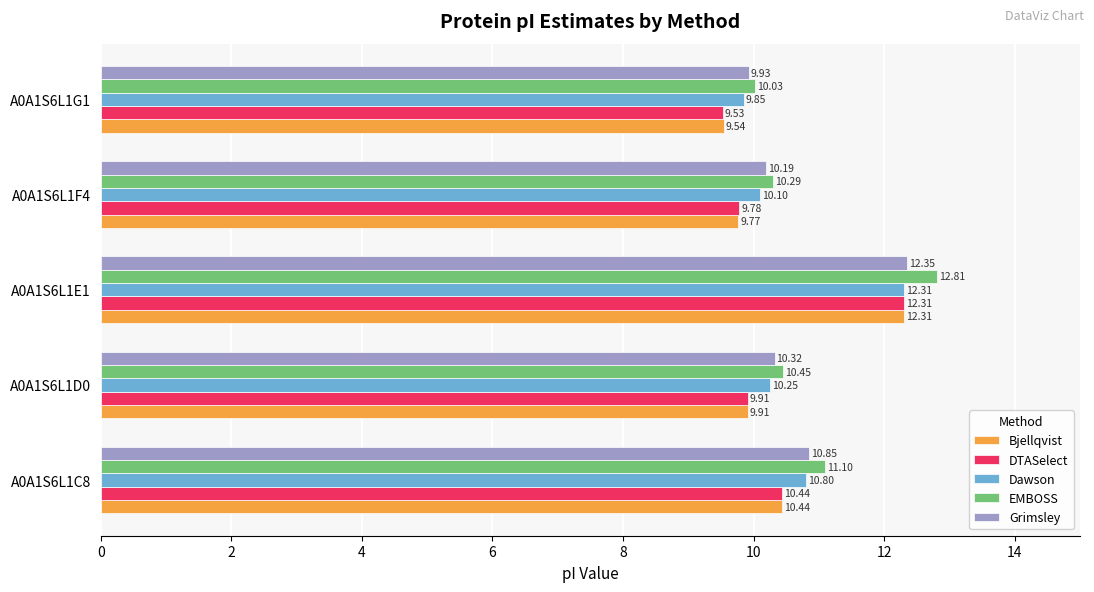

List the labels in order of Dawson value, smallest first.

A0A1S6L1G1, A0A1S6L1F4, A0A1S6L1D0, A0A1S6L1C8, A0A1S6L1E1